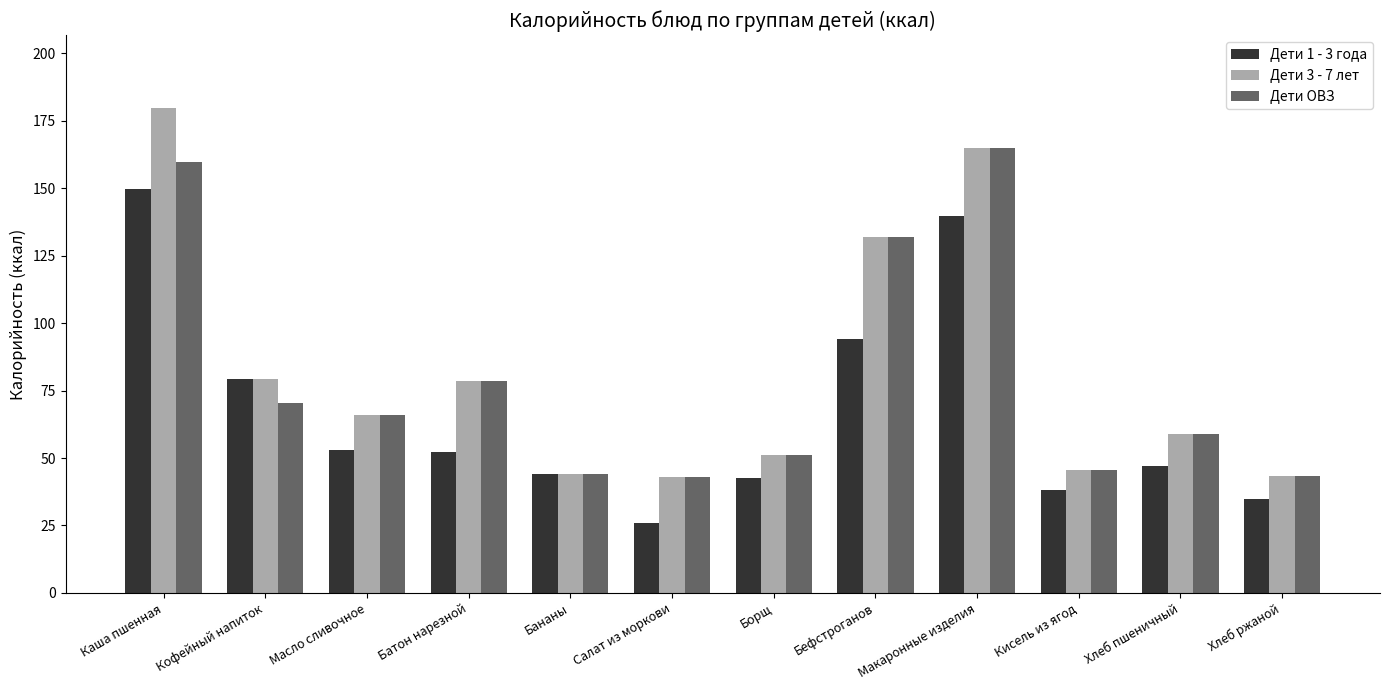

What is the label of the 1st bar from the right?

Хлеб ржаной